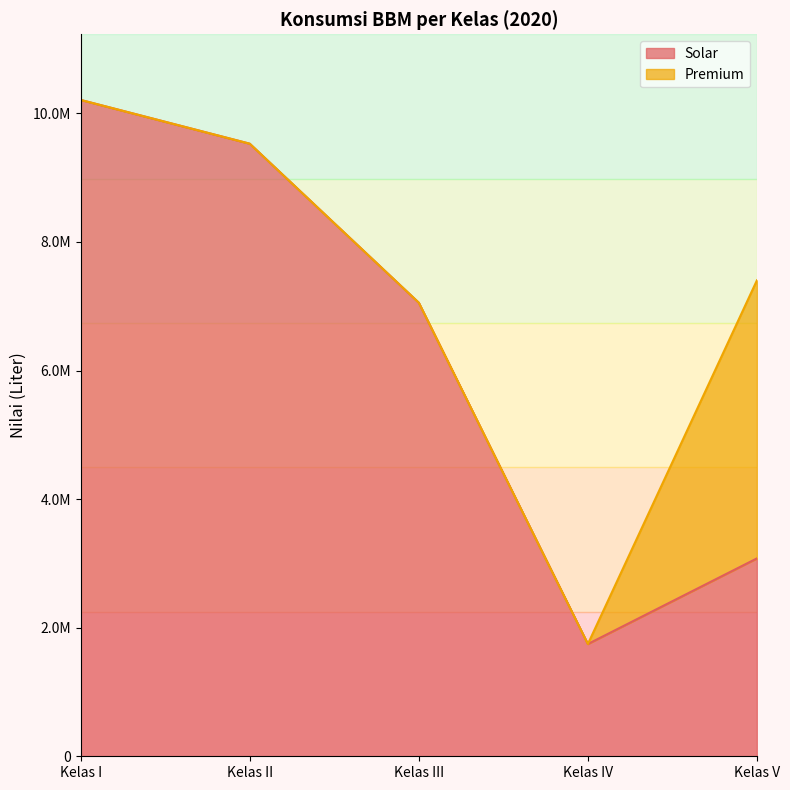

What is the difference between the maximum and minimum values?

8463144